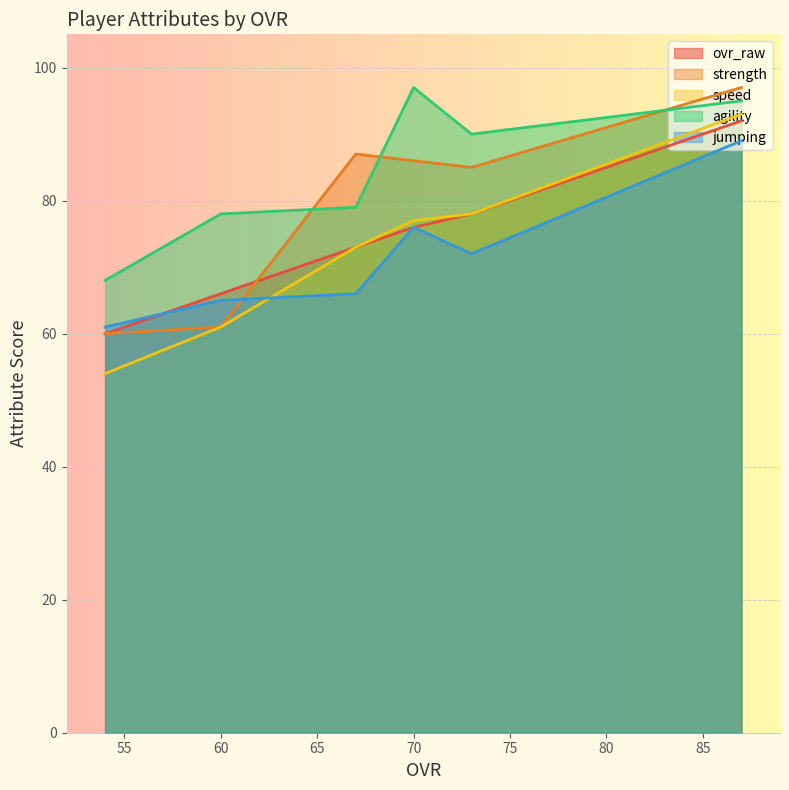

What is the difference between the highest and lowest values at 70?

21